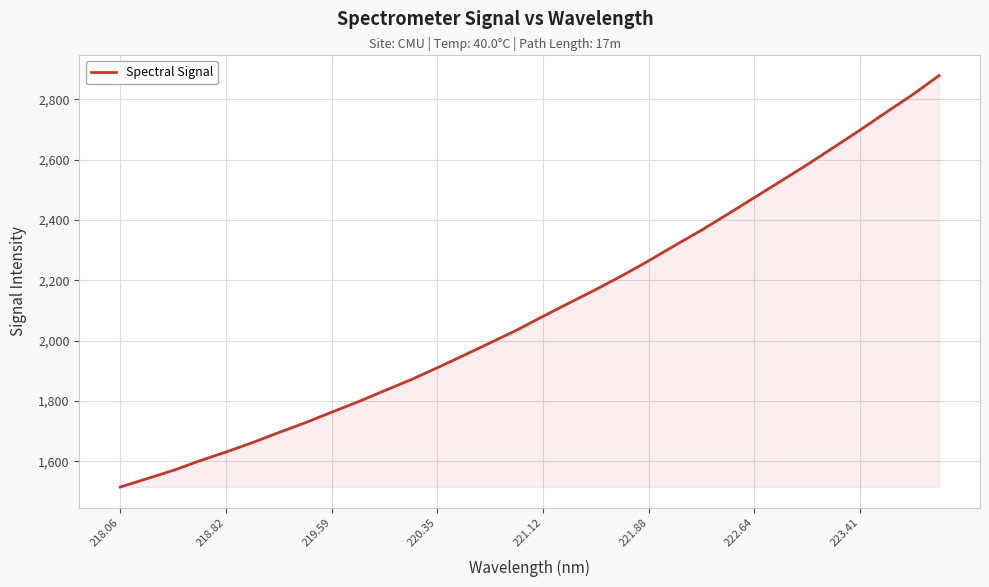

What is the difference between the maximum and minimum values?

1364.4